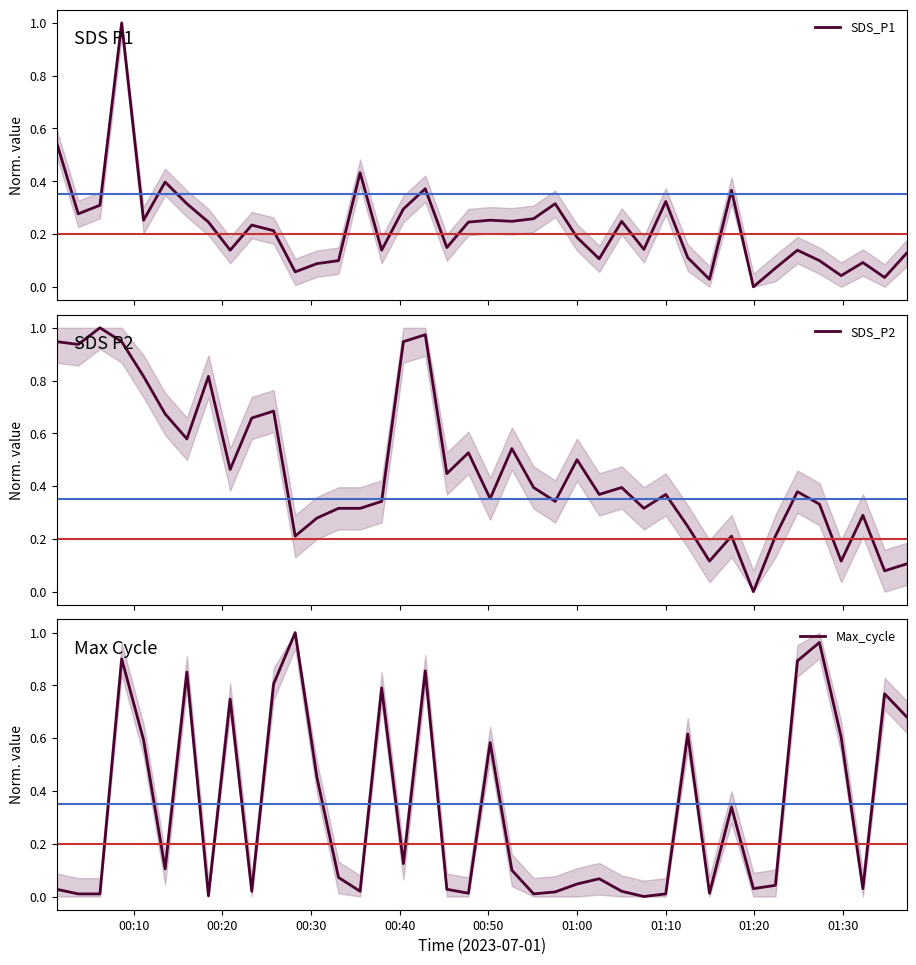

In SDS_P1, how many points are higher than both neighbors (excluding endpoints)?

12